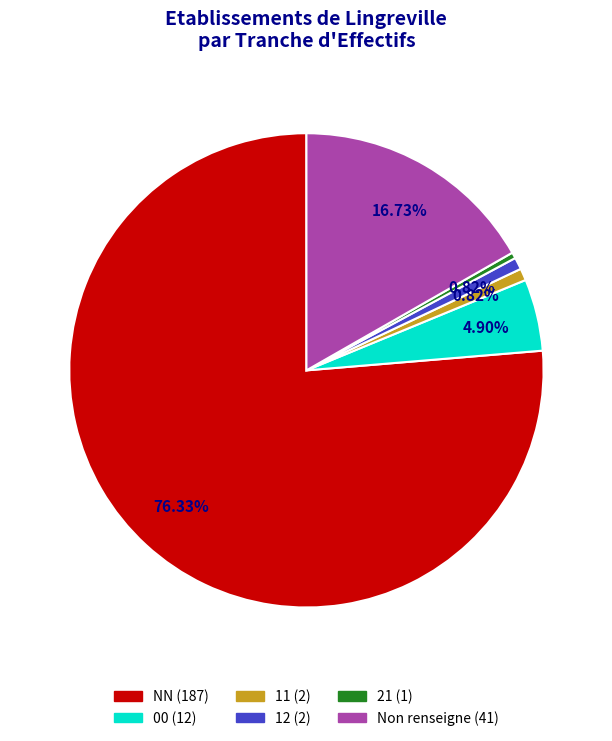

Is there any slice that represents more than half of the pie?

Yes